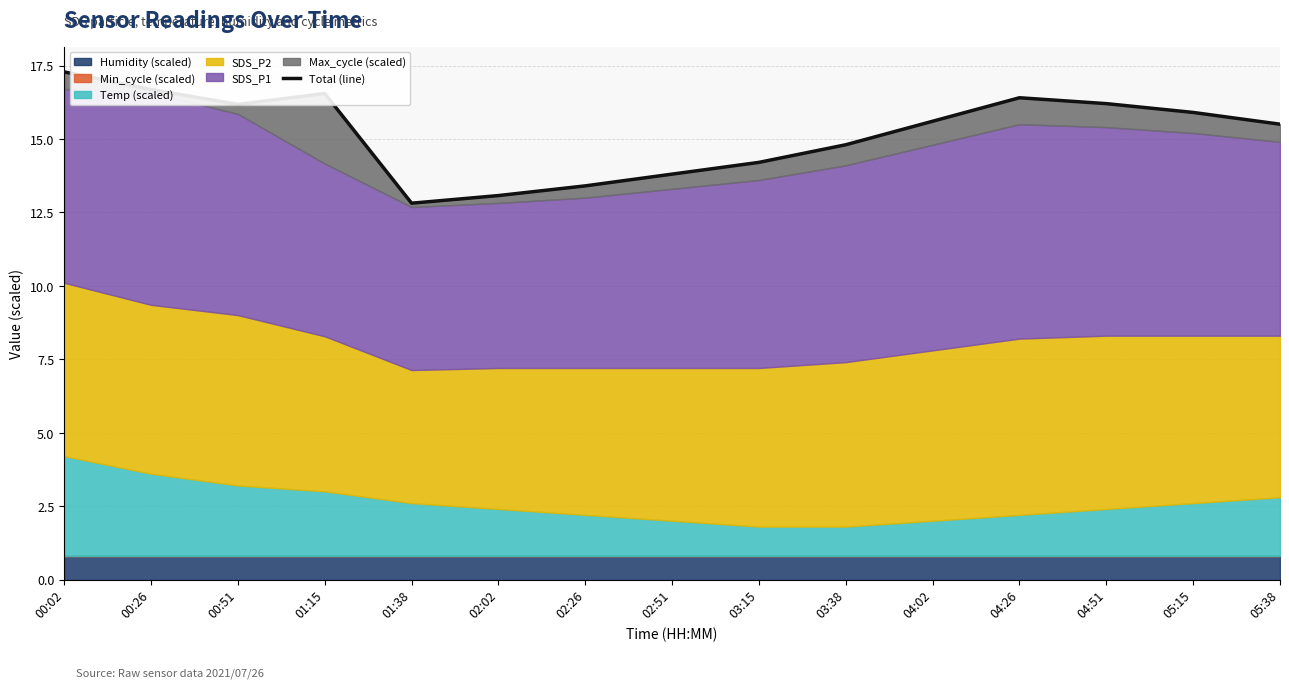

What is the difference between the second highest and minimum values?

3.9